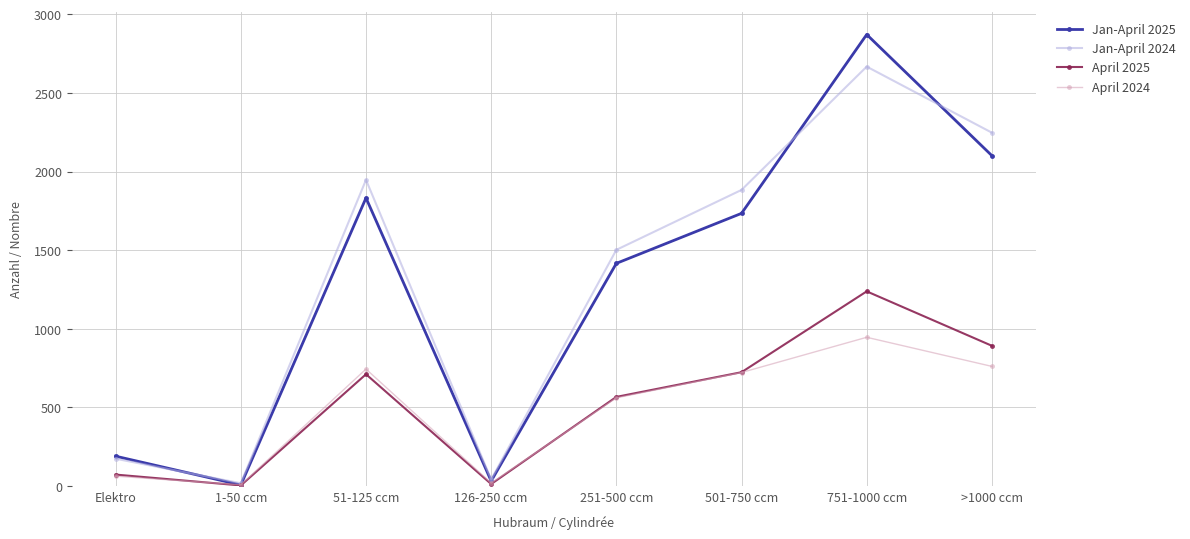

Count the number of data series in this chart.

4